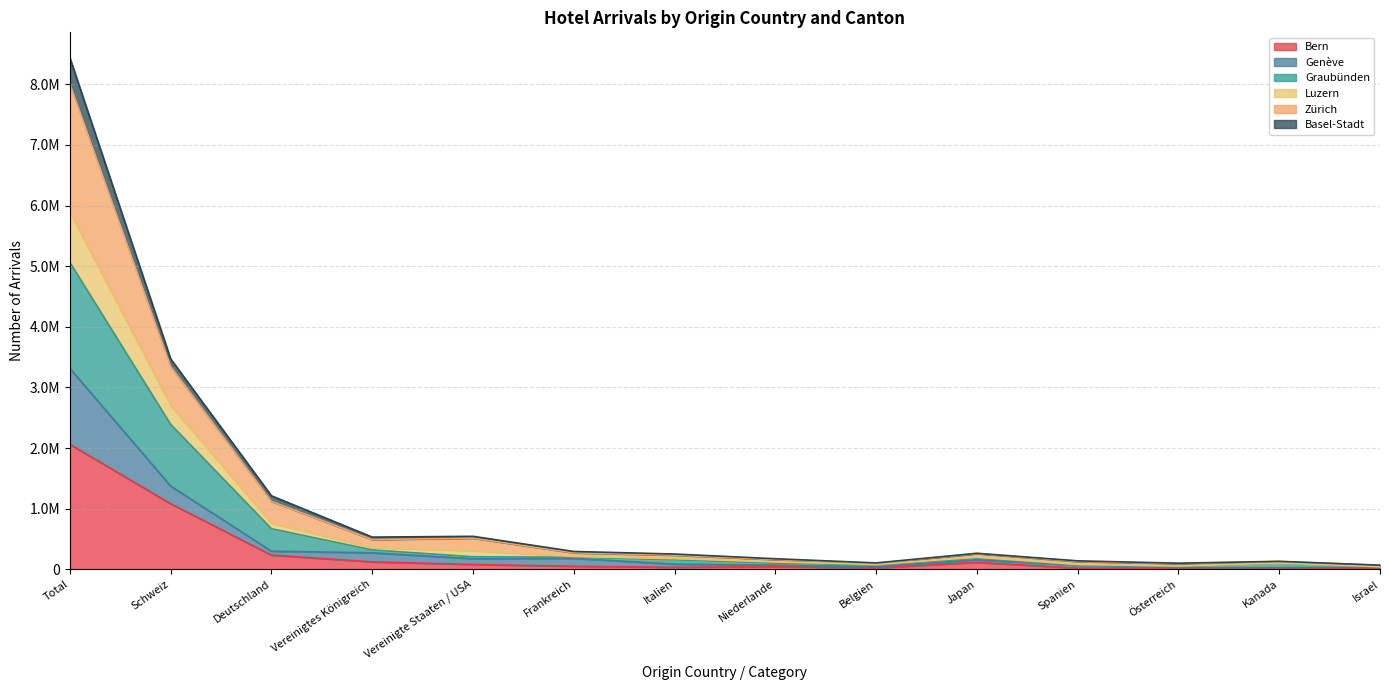

At which label is Graubünden closest to 2550426?

Schweiz